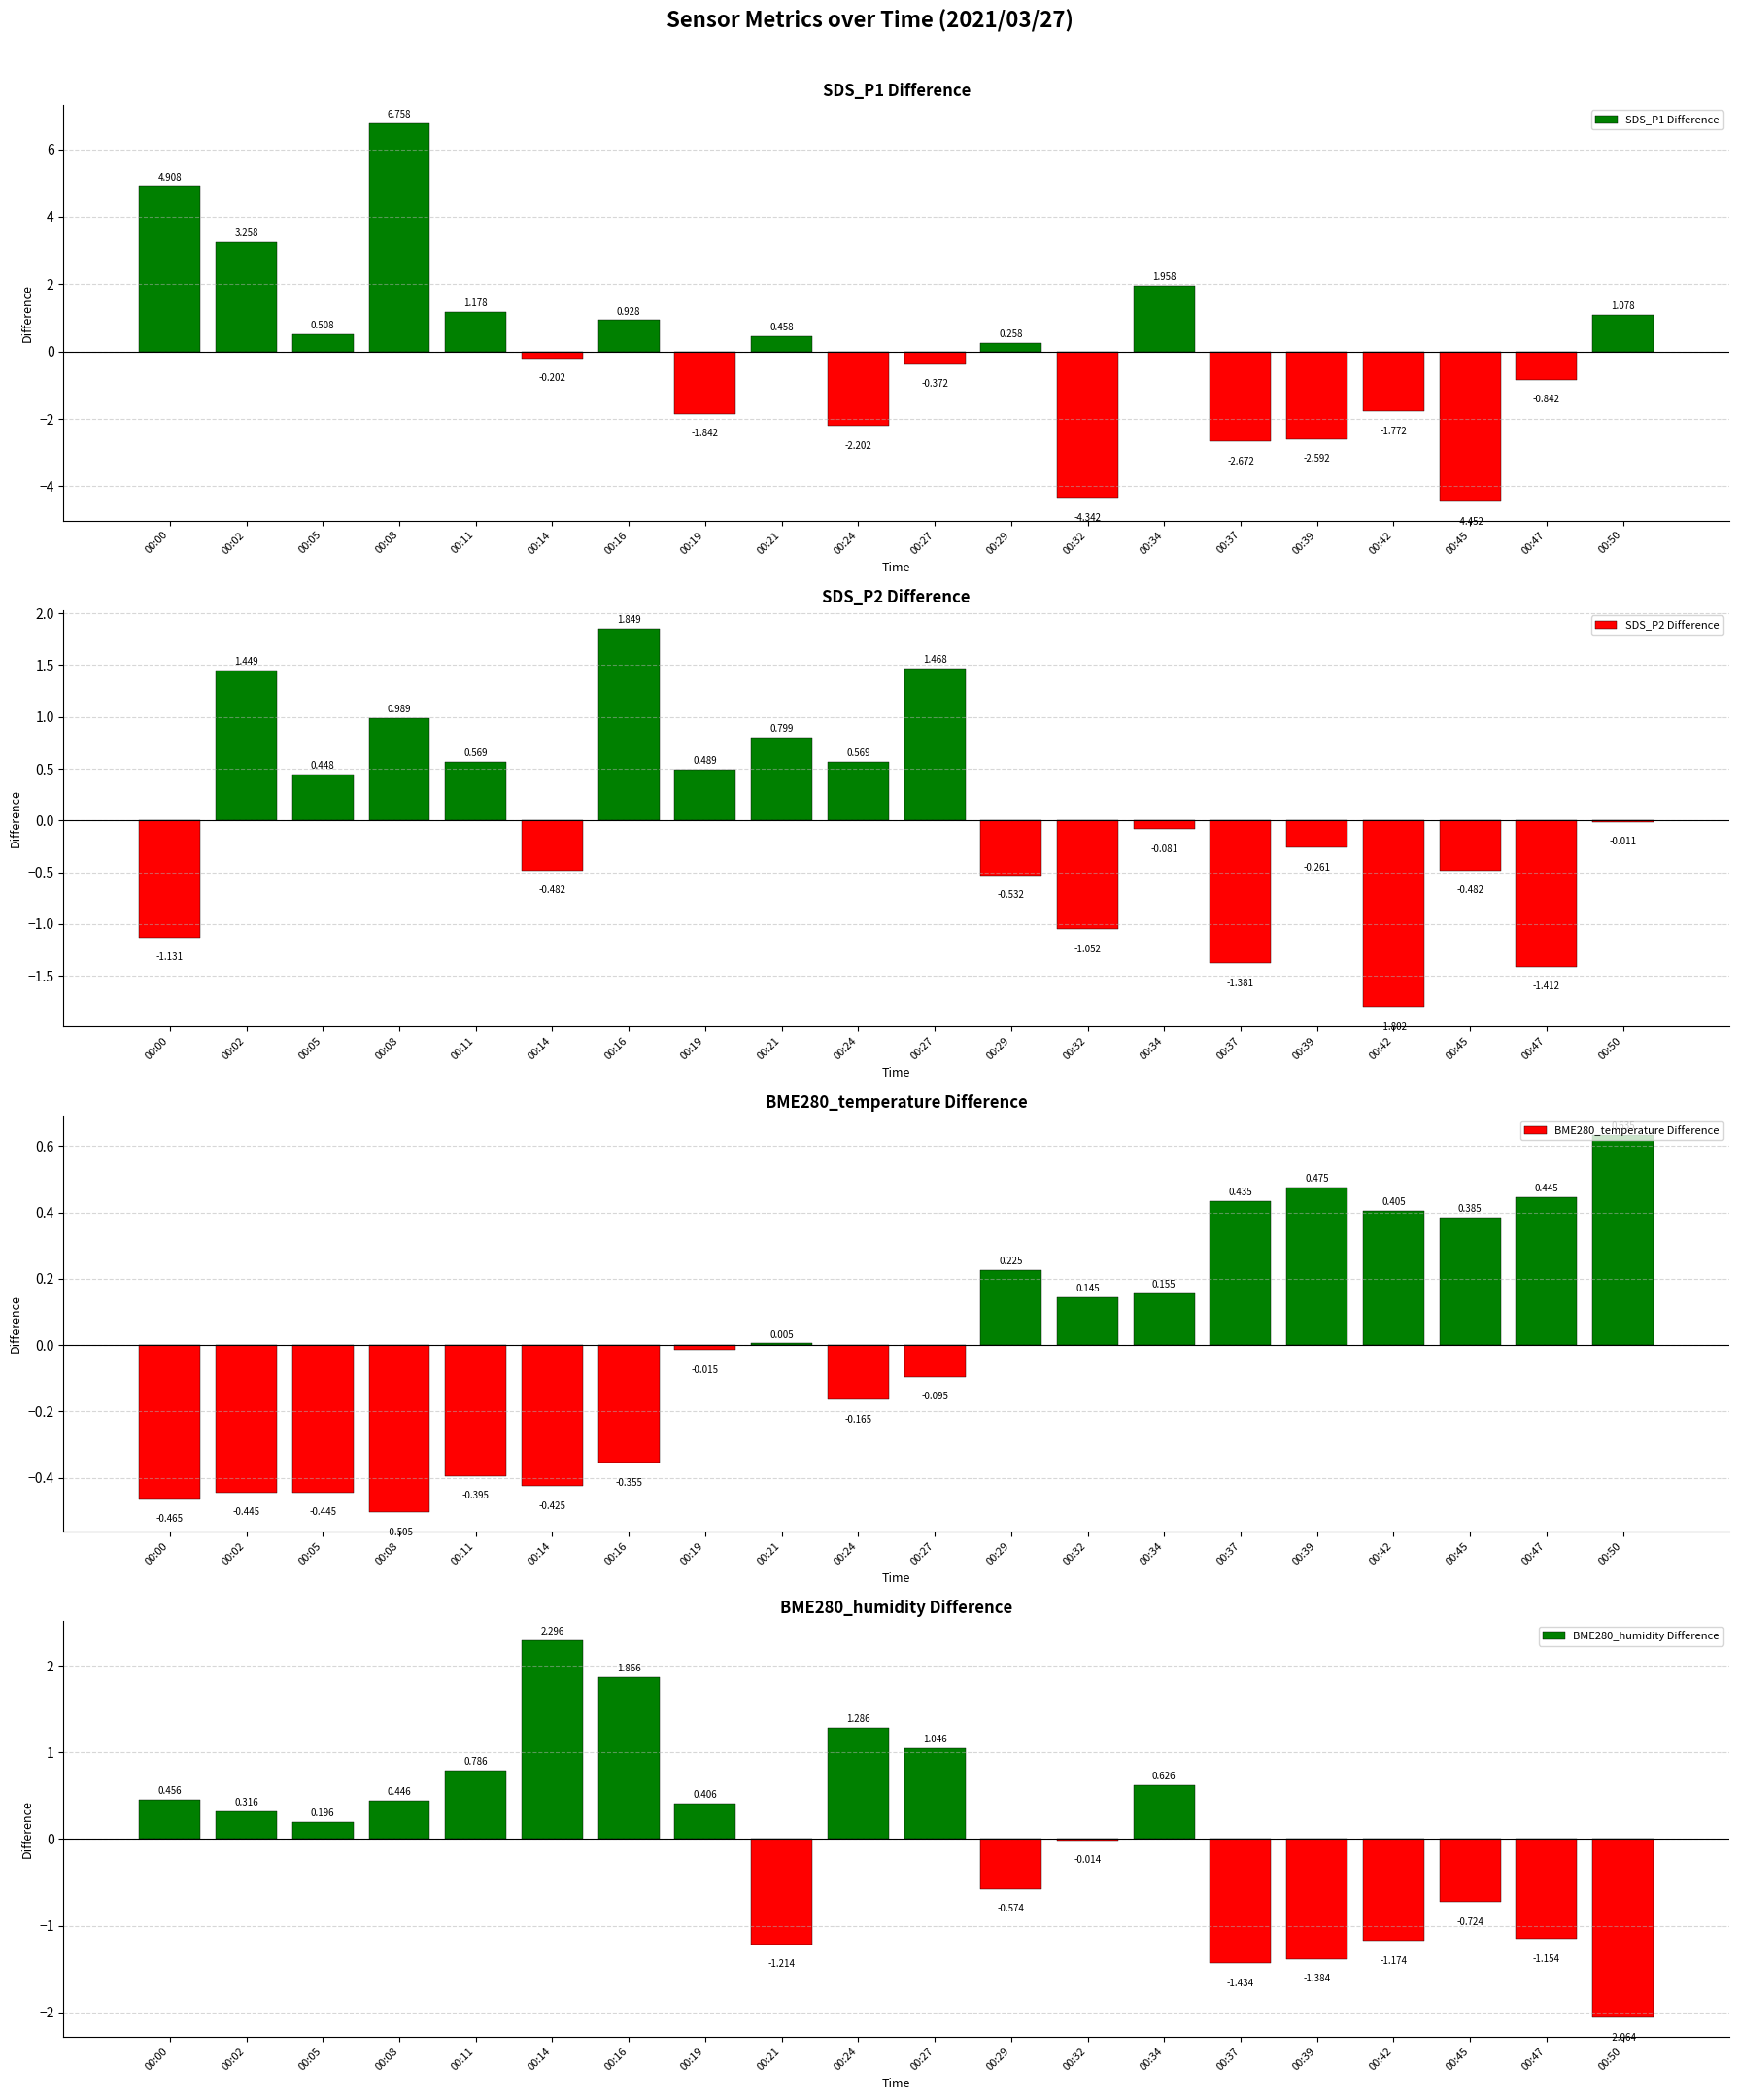

What is the difference between the BME280_humidity Difference values at 00:47 and 00:21?

0.1